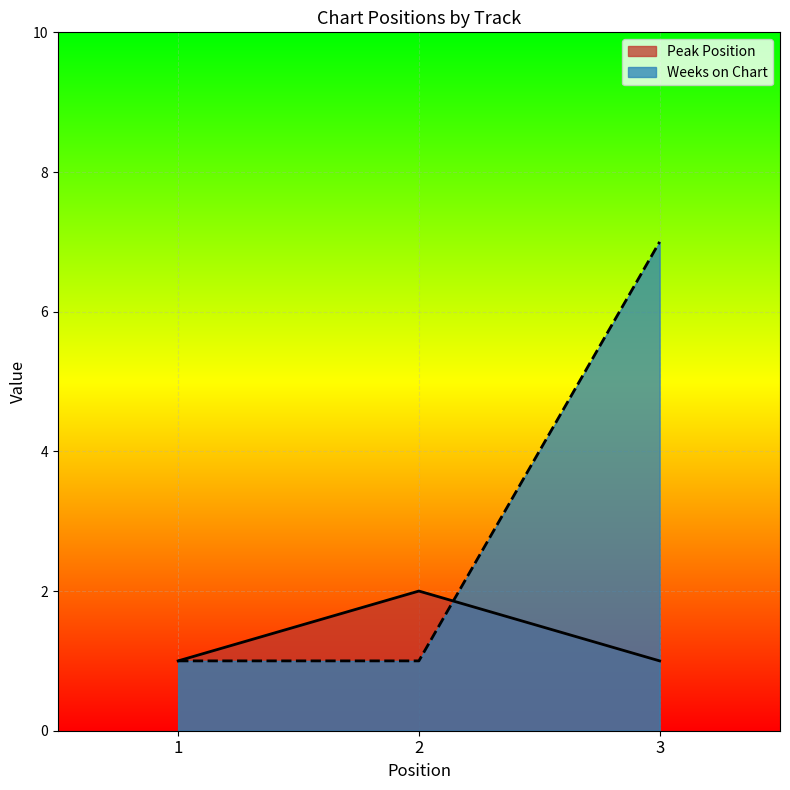

What is the sum of the Peak Position values at 1 and 2?

3